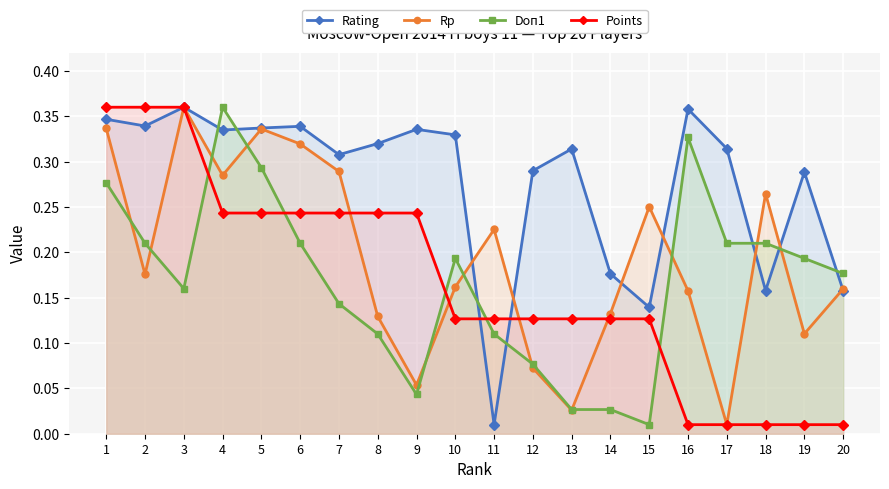

The Points series shows 0.2 at 7. True or false?

True